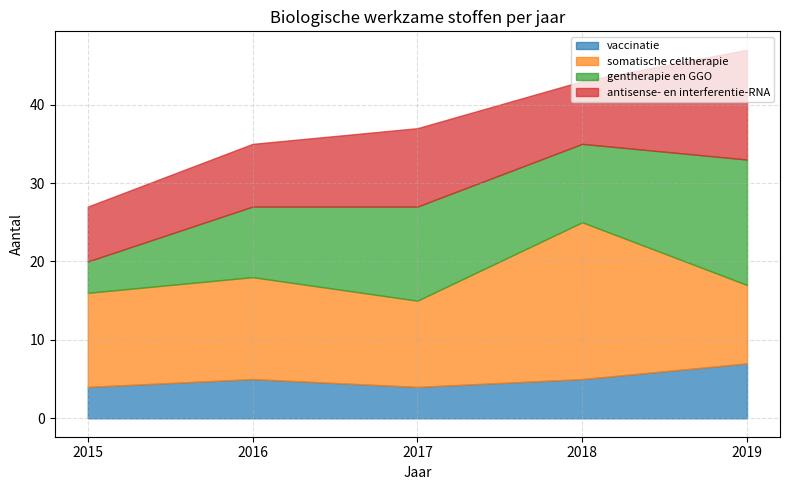

What is the difference between the vaccinatie values at 2015 and 2018?

1